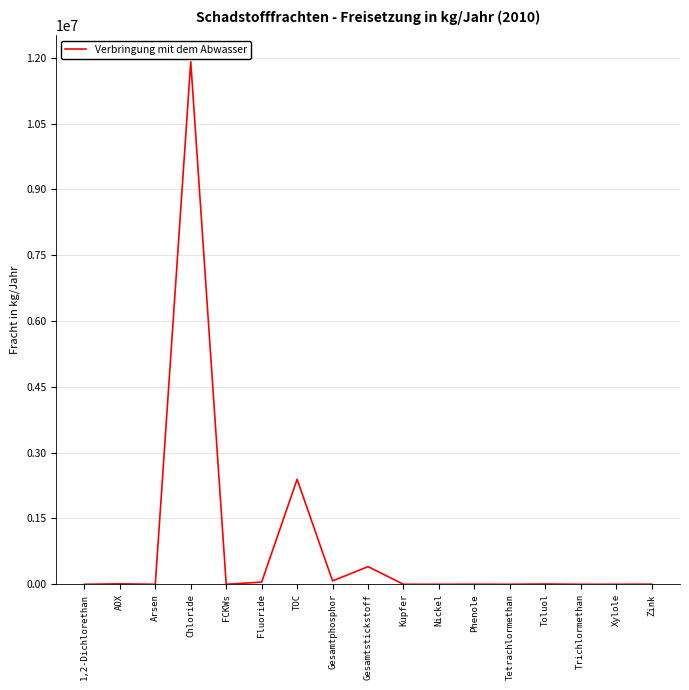

Where is the data nearest to the value 5955000?

TOC